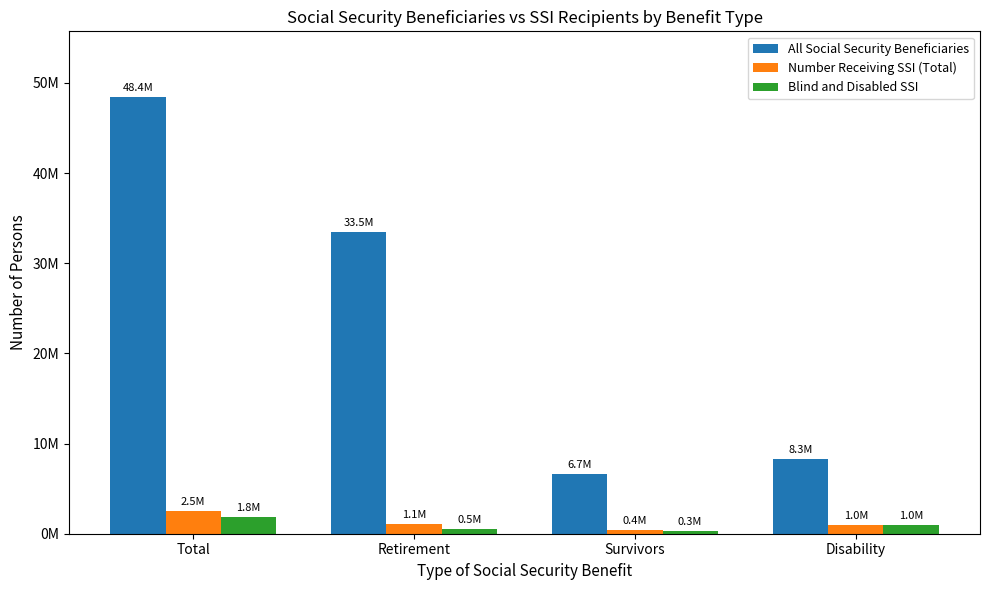

Which series has the widest spread of values?

All Social Security Beneficiaries